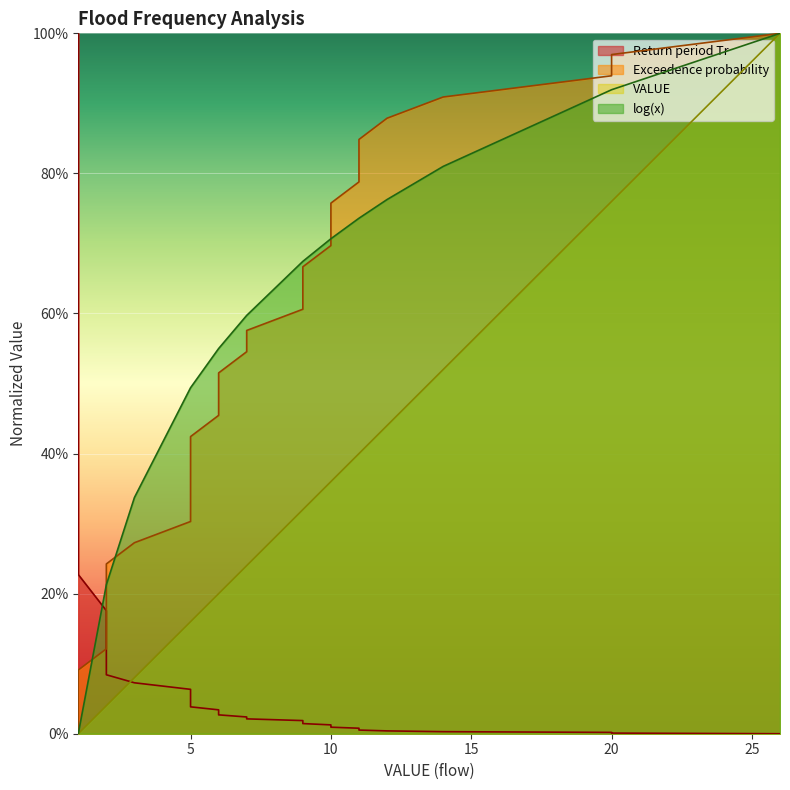

What is the difference between the maximum and second lowest values in the VALUE series?

1.0